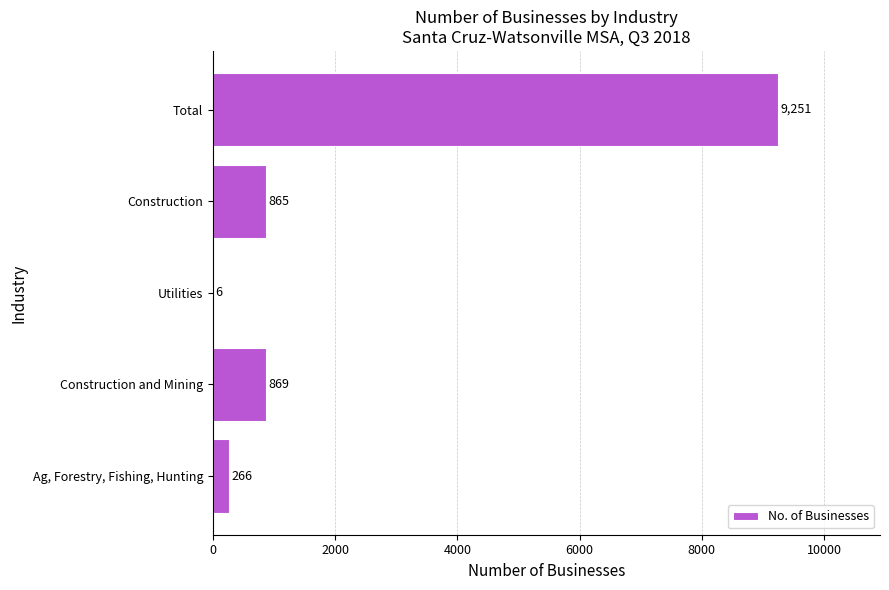

Where is the data nearest to the value 4628?

Construction and Mining